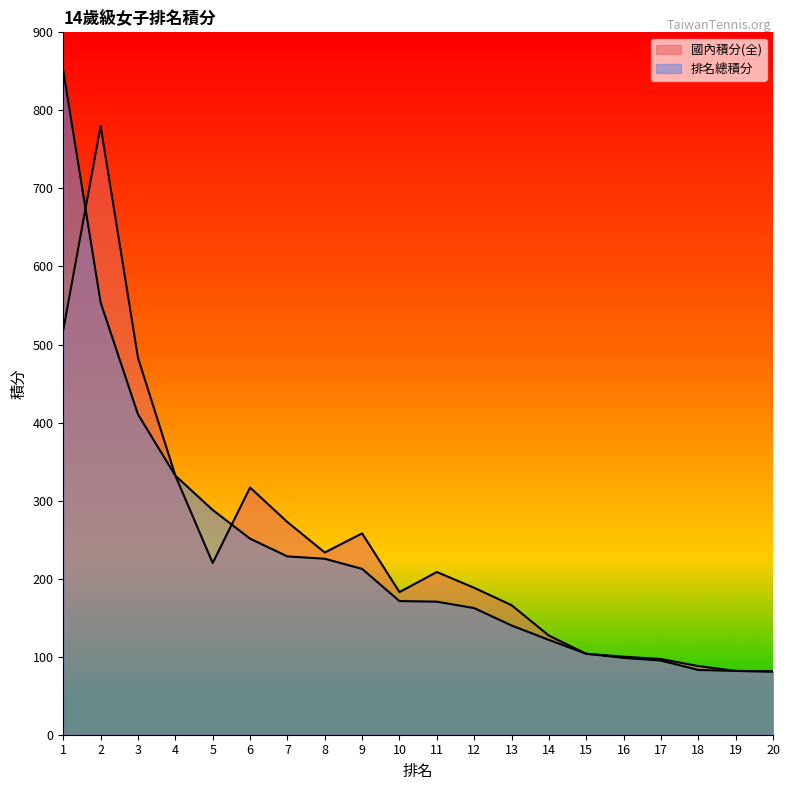

What is the smallest value displayed?

81.0